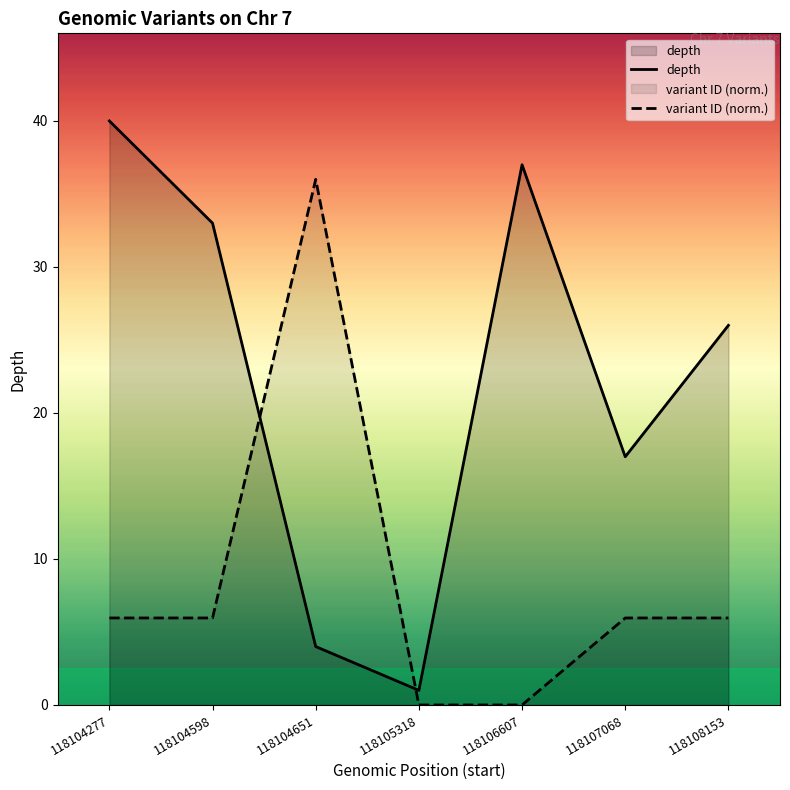

Does the chart display data point markers on the line(s)?

No